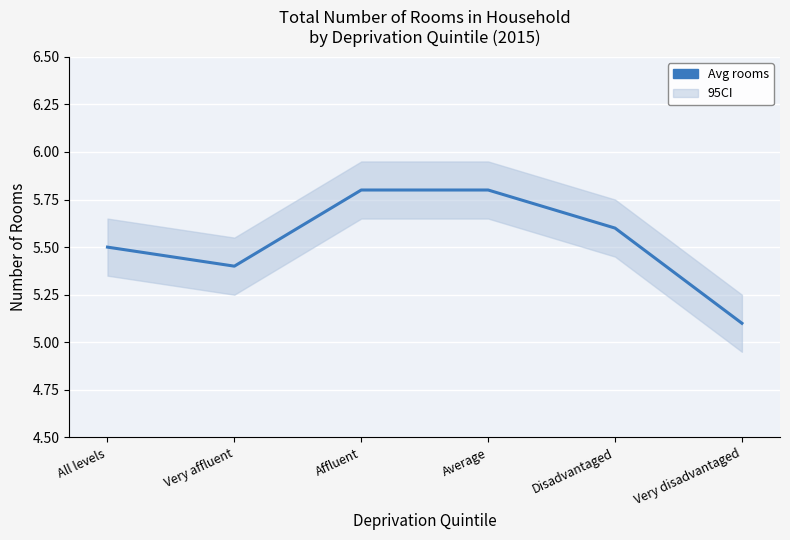

How many lines are shown in the chart?

1